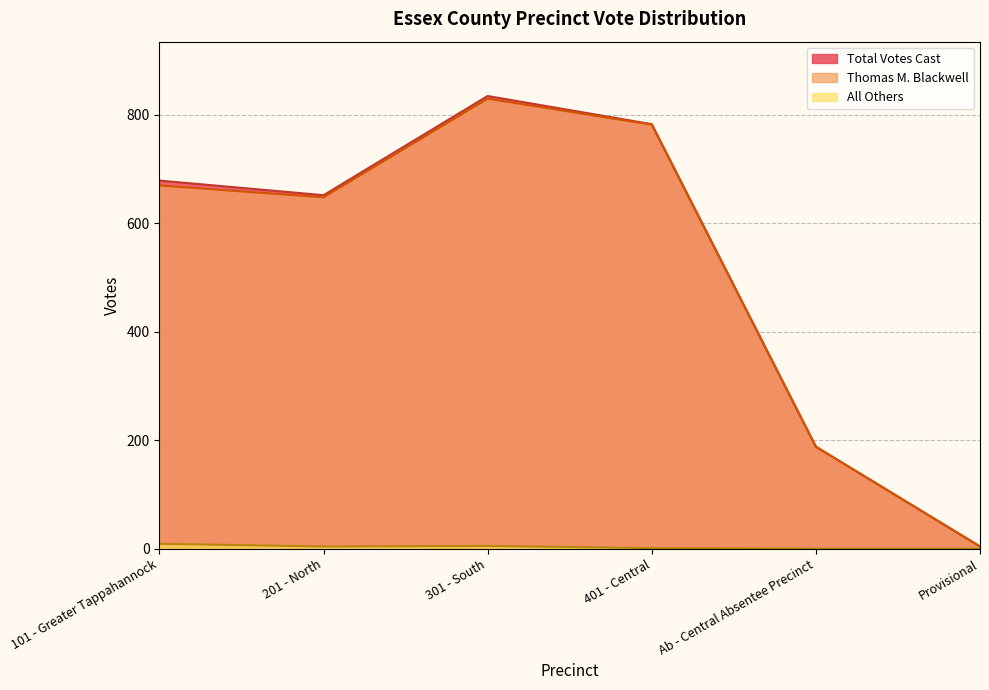

Is it true that Thomas M. Blackwell equals 188 at Ab - Central Absentee Precinct?

True